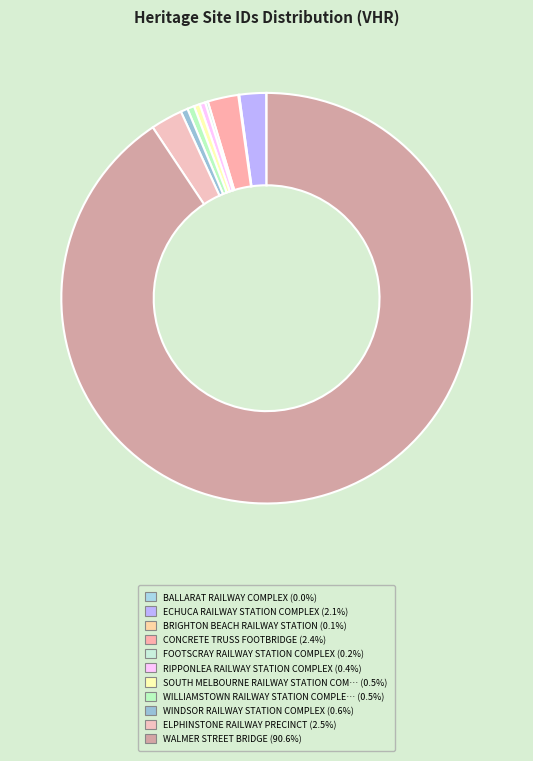

Is there a majority slice in this chart?

Yes